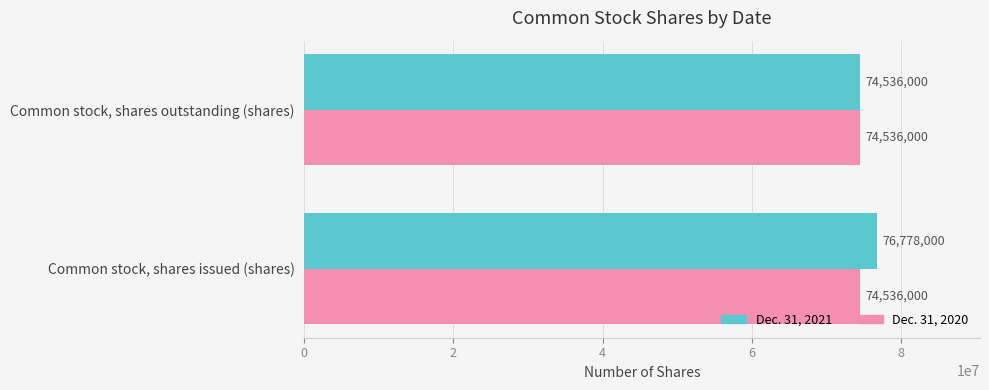

Rank the series by their maximum value, from lowest to highest.

Dec. 31, 2020, Dec. 31, 2021